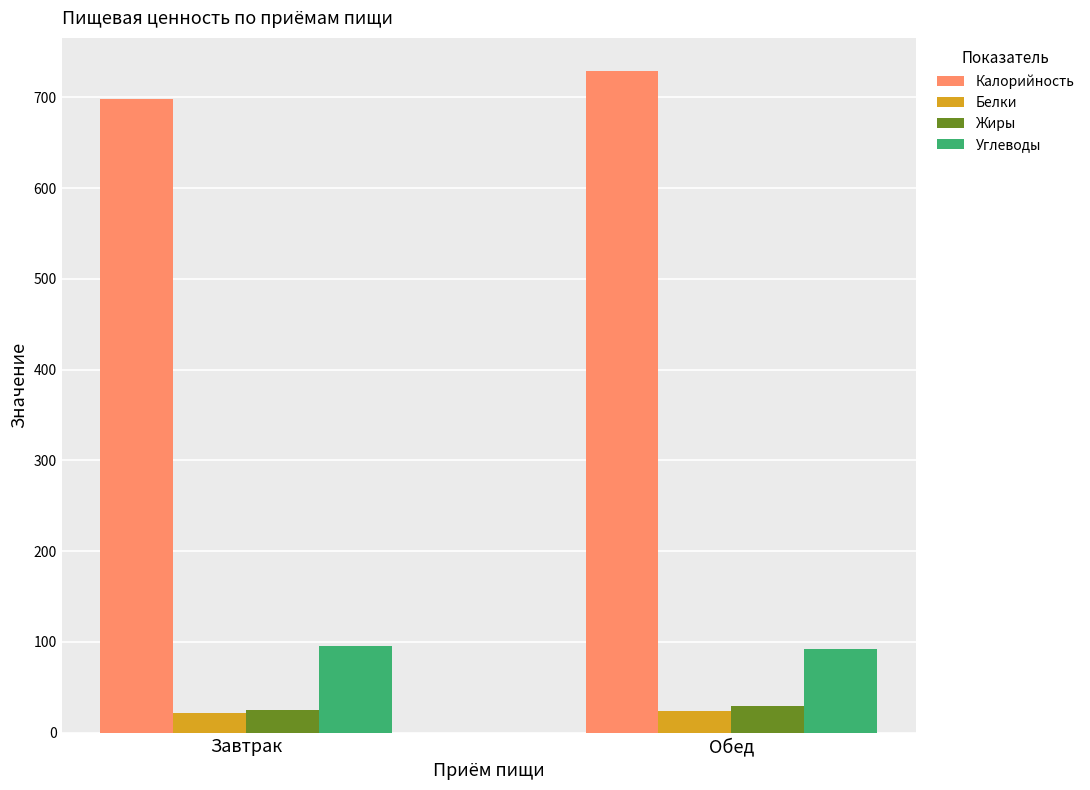

What is the lowest value of the Жиры series?

25